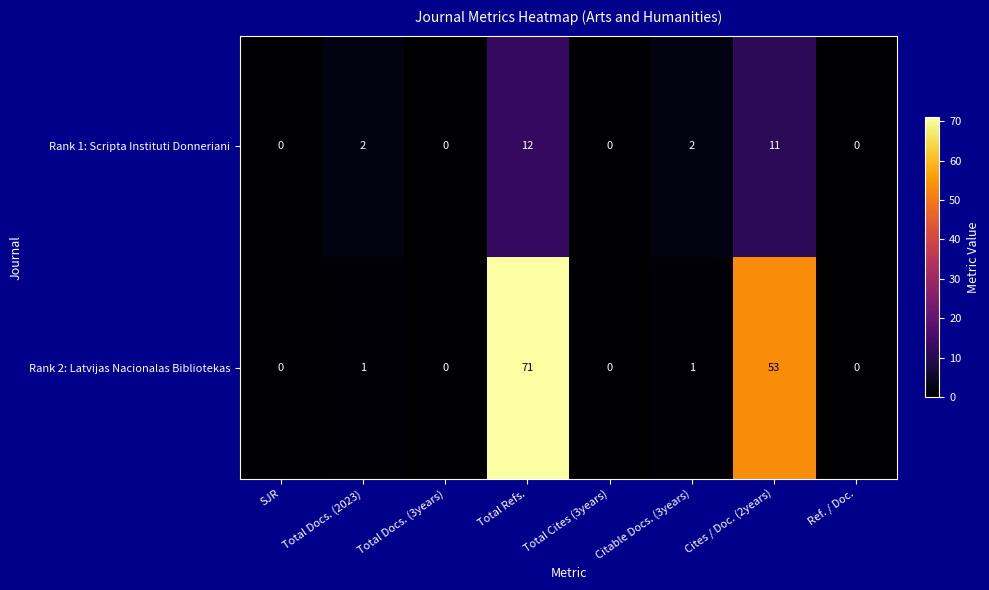

List the series in order of their peak value, lowest first.

Rank 1: Scripta Instituti Donneriani, Rank 2: Latvijas Nacionalas Bibliotekas